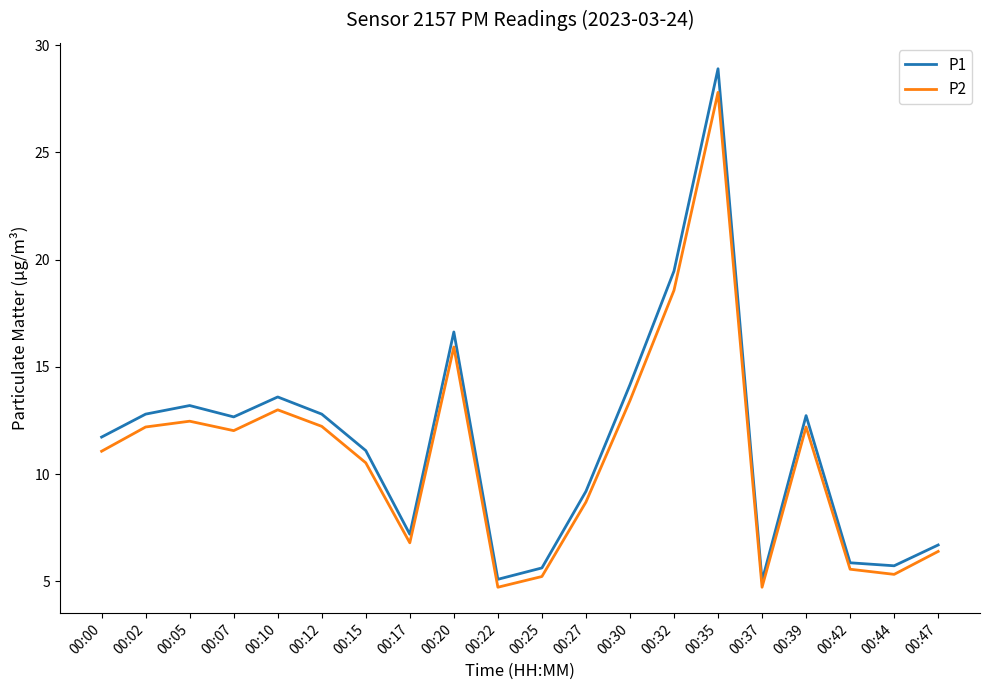

Which series has the largest total across all categories?

P1